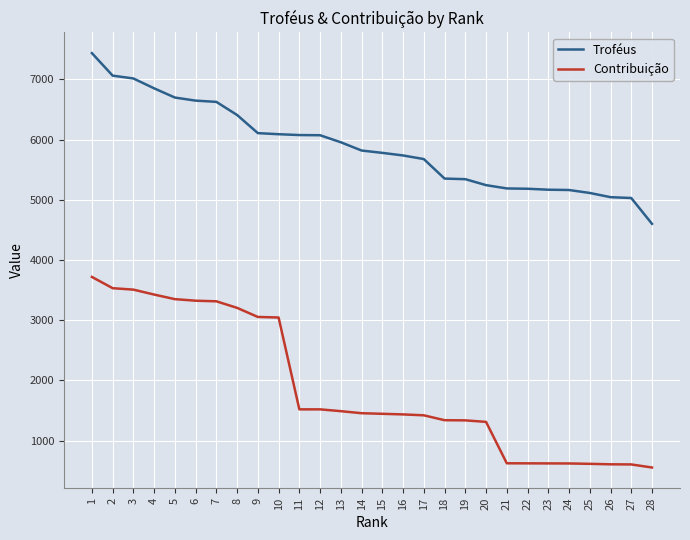

What is the difference between the maximum and minimum values in the Contribuição series?

3166